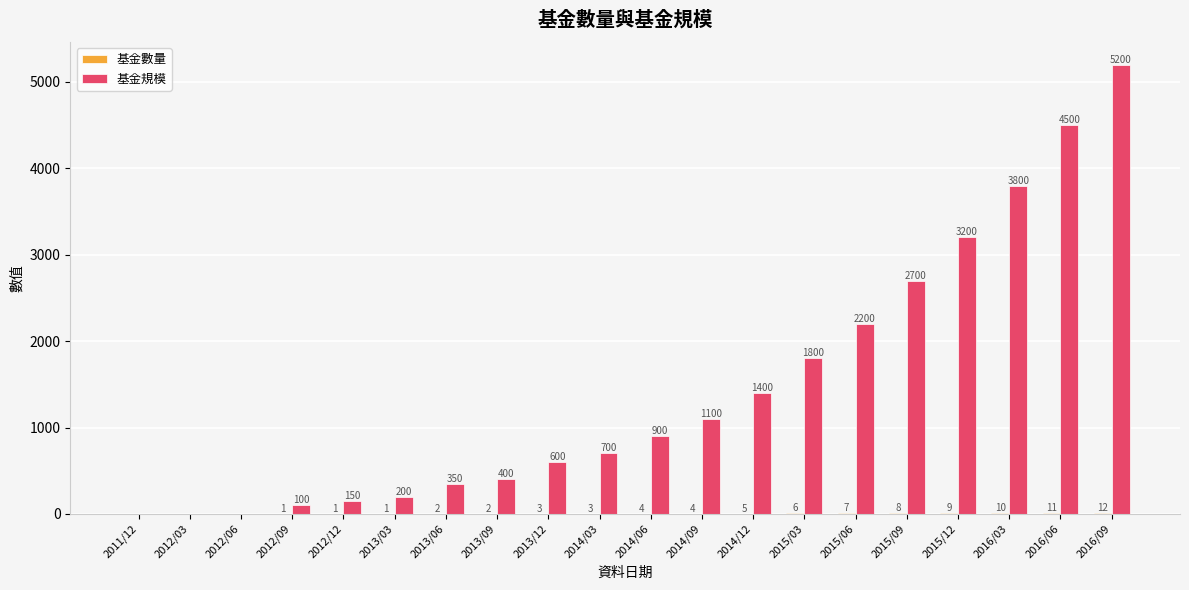

The value of 基金規模 at 2015/03 is 1800. True or false?

True